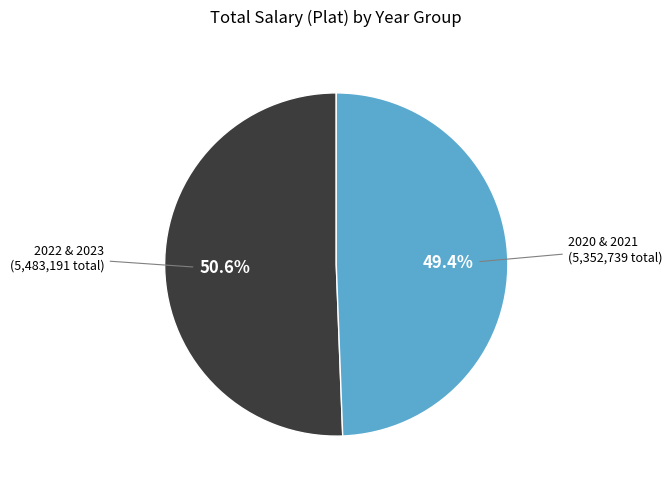

Is there any slice that represents more than half of the pie?

Yes